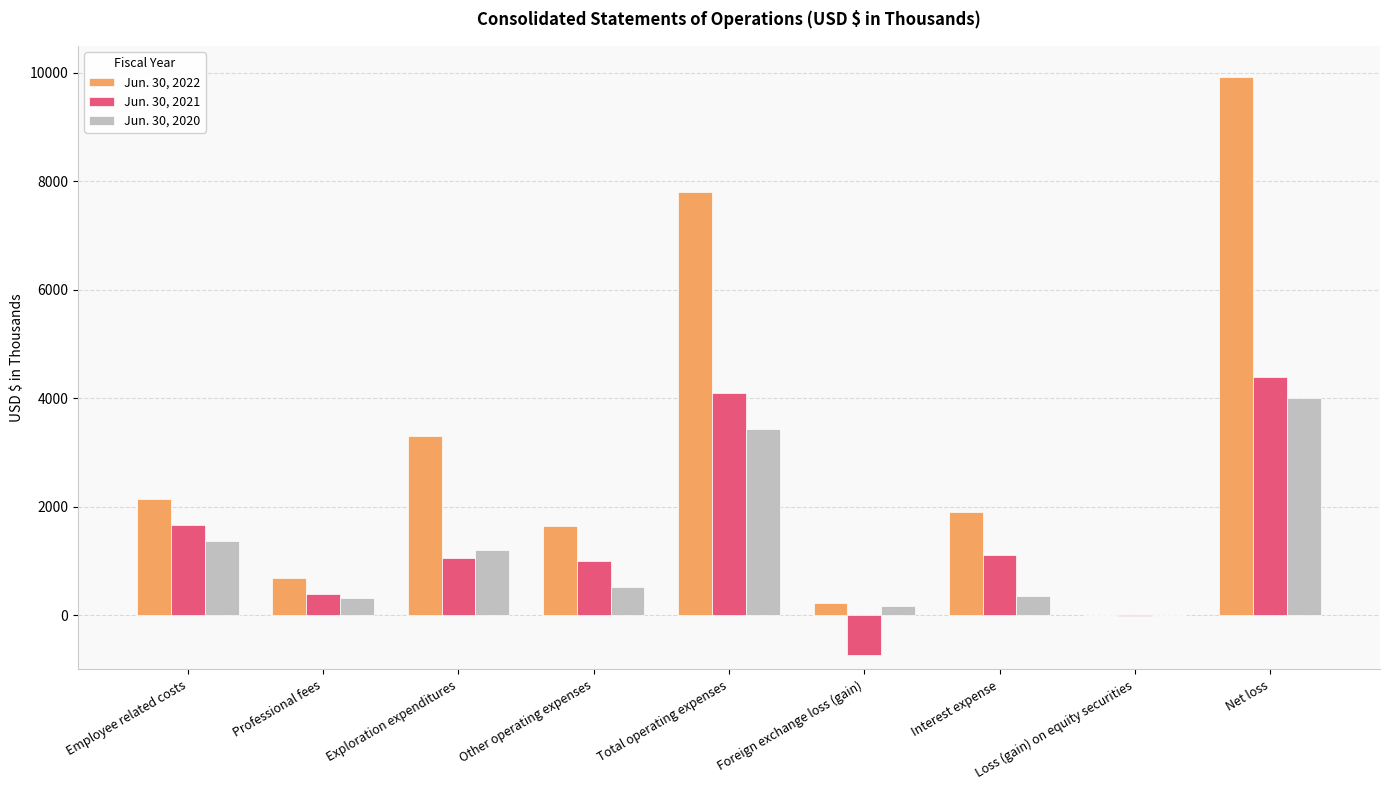

The value of Jun. 30, 2021 at Total operating expenses is 4092. True or false?

True